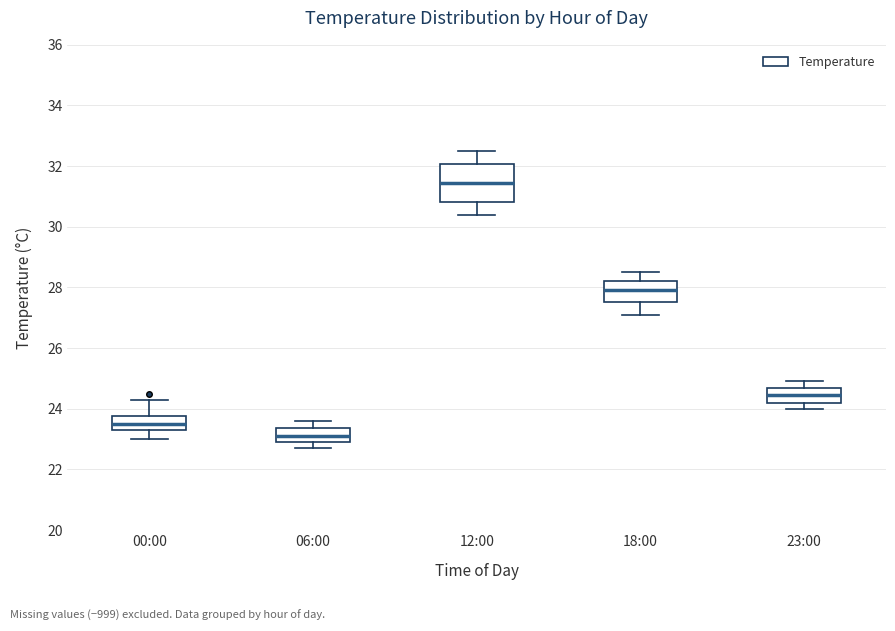

Where is the lower edge of the box for 12:00 on the y-axis? The values are not printed on the chart, so give them approximately, as read against the axis.

30.8